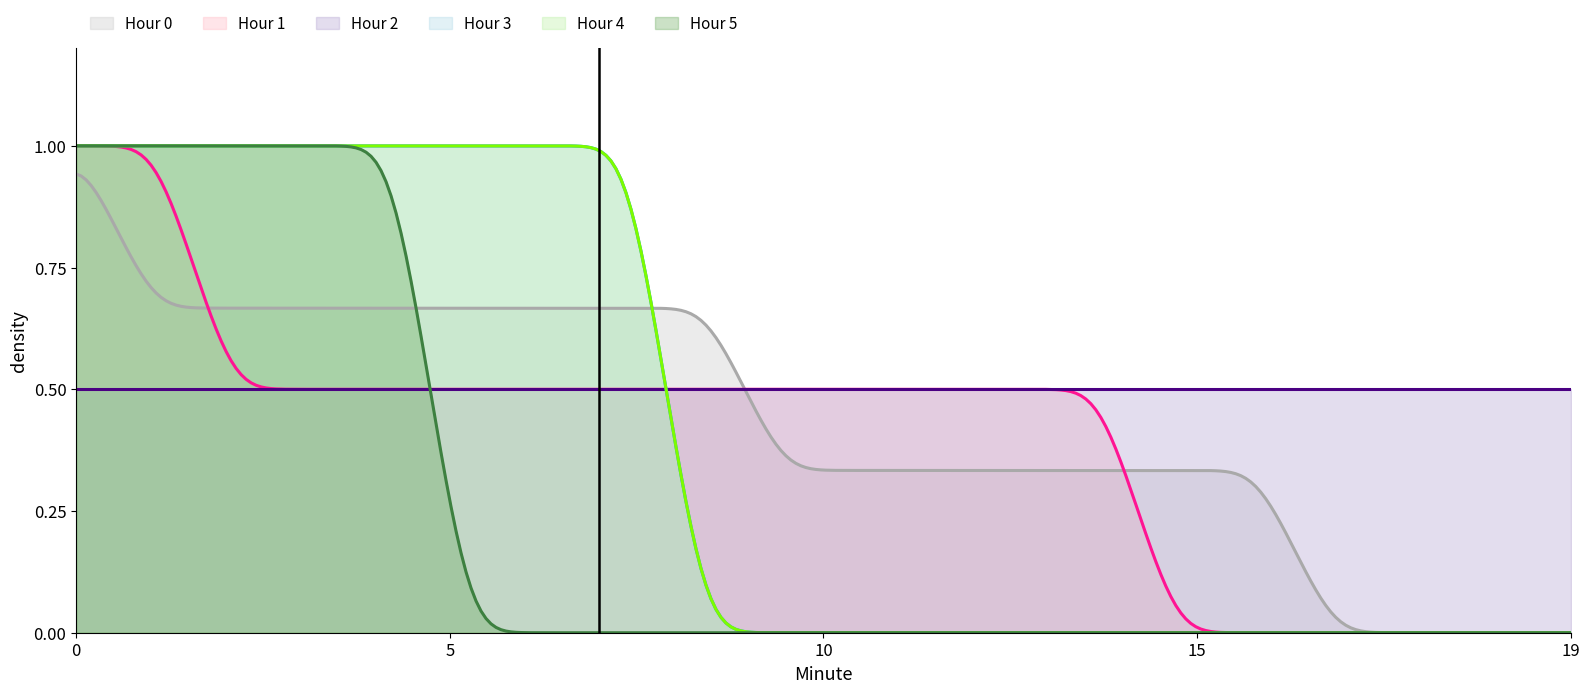

True or false: Hour 3 has more than 0 points higher than both neighbors.

False